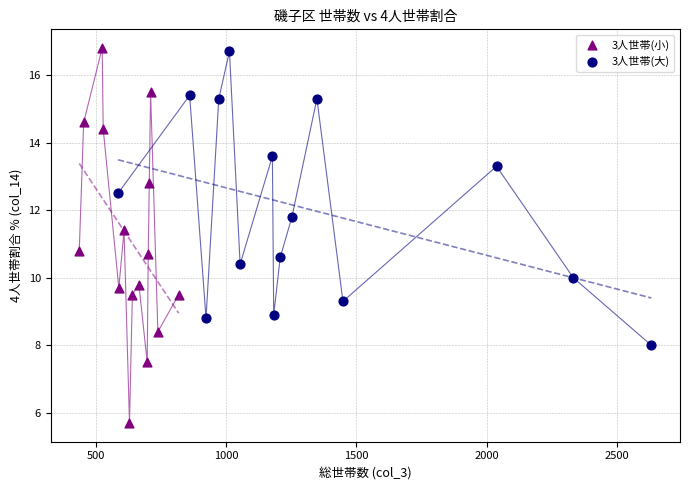

Which series contains the highest Y value?

3人世帯(小)